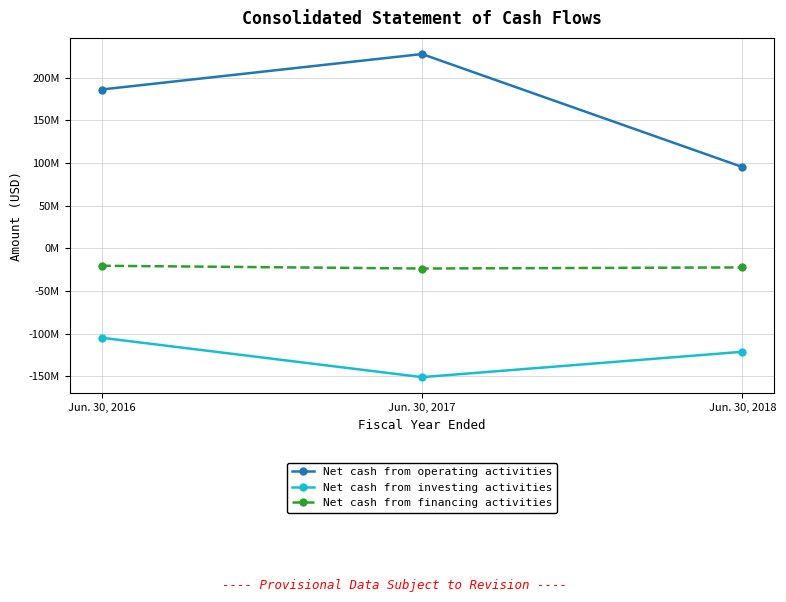

What is the difference between the maximum and minimum values in the Net cash from financing activities series?

3235000